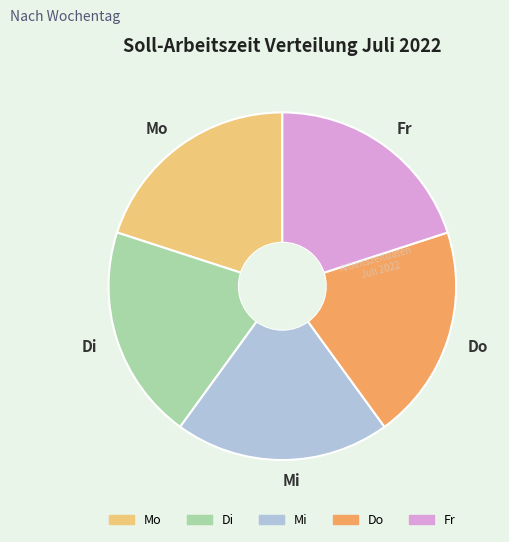

The Mo slice represents 20% of the pie. True or false?

True